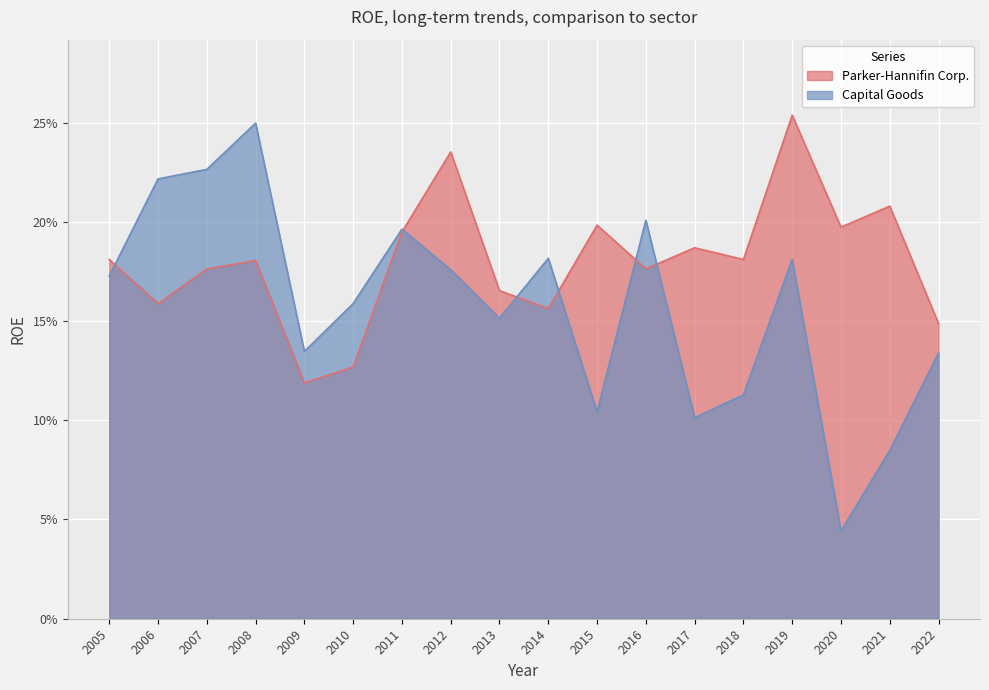

Rank the series at 2005 from lowest to highest value.

Capital Goods, Parker-Hannifin Corp.